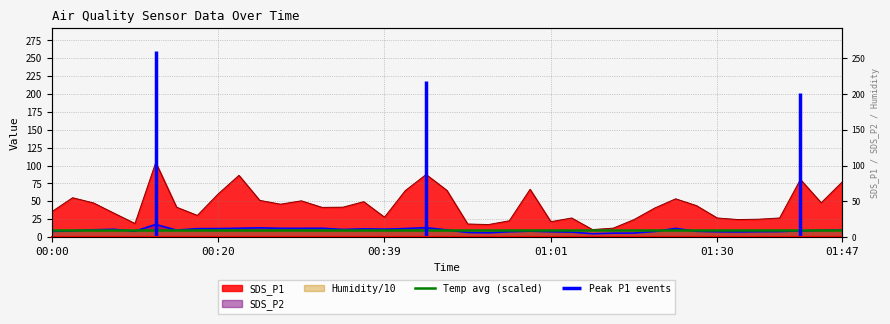

What is the minimum value for SDS_P1?

10.5